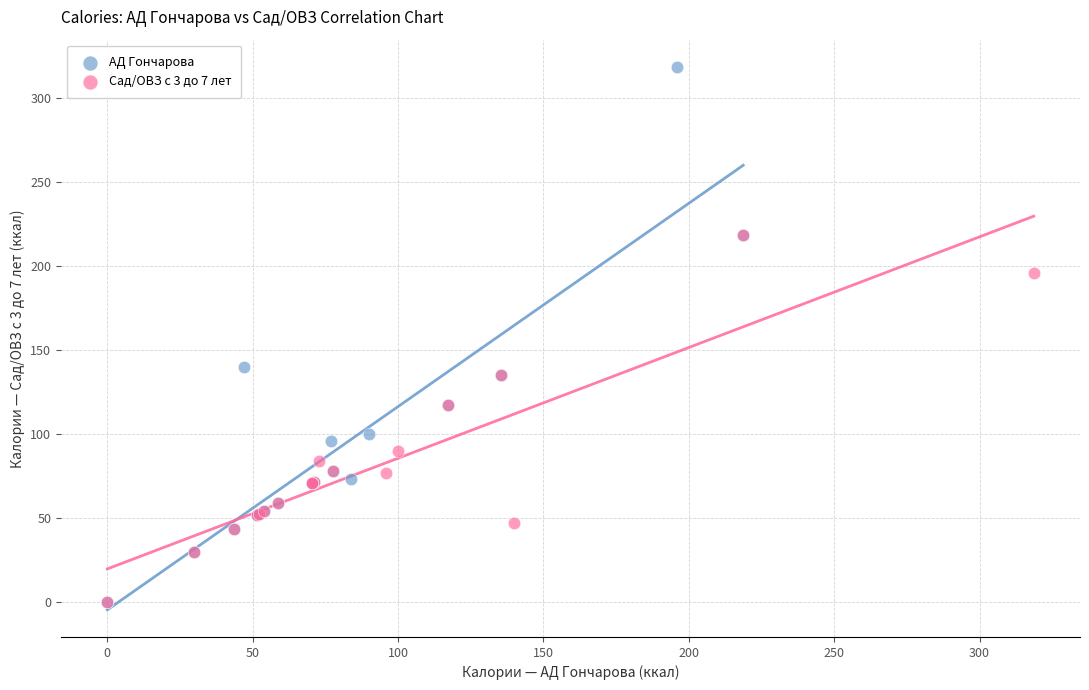

Which series contains the highest Y value?

АД Гончарова